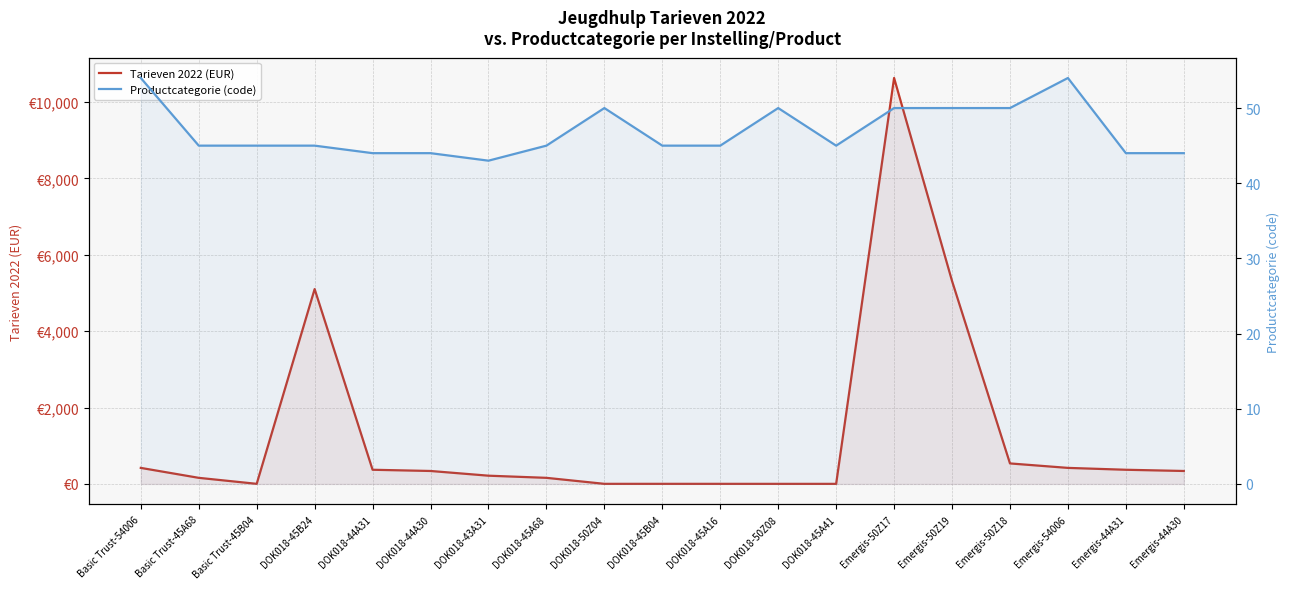

What is the value of the Productcategorie (code) point at the 6th from the left?

44.0